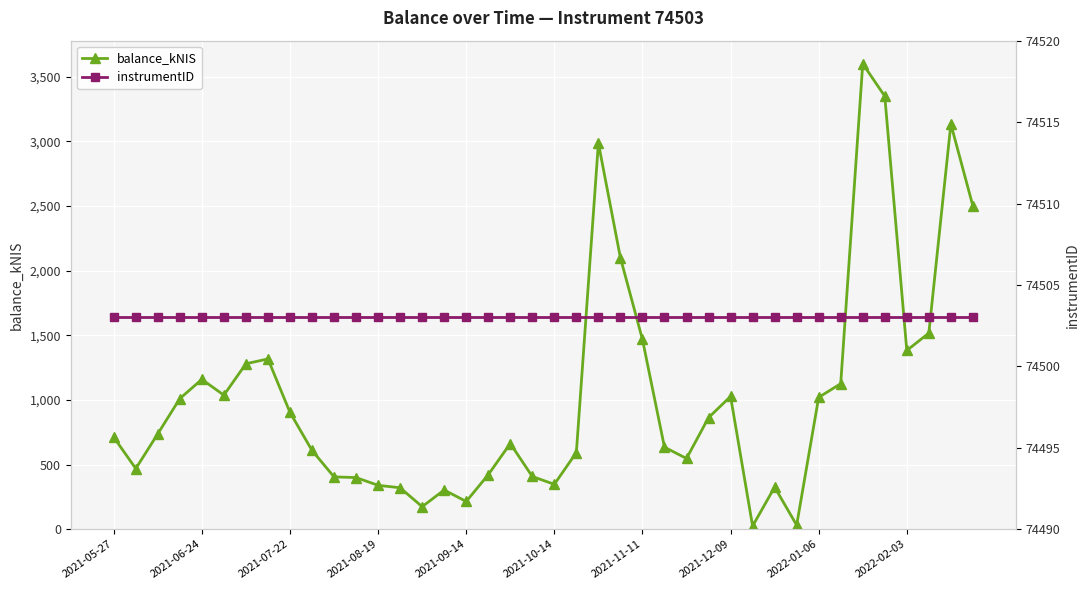

True or false: balance_kNIS has more than 0 interior local peaks.

True